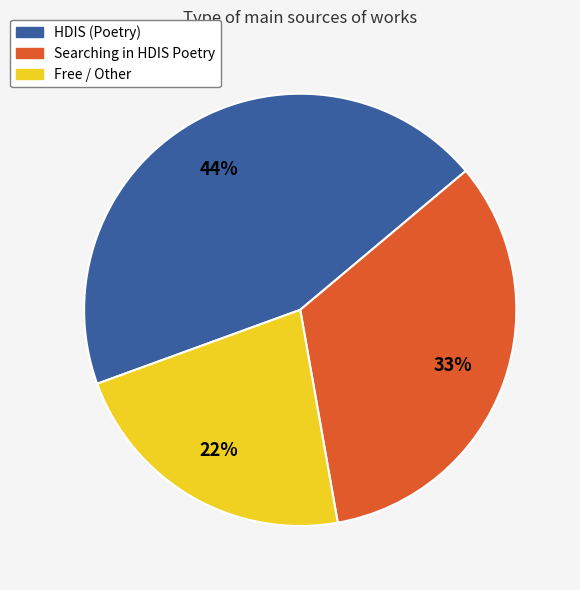

To the nearest percent, what is the difference between the largest and smallest slice percentages?

22%